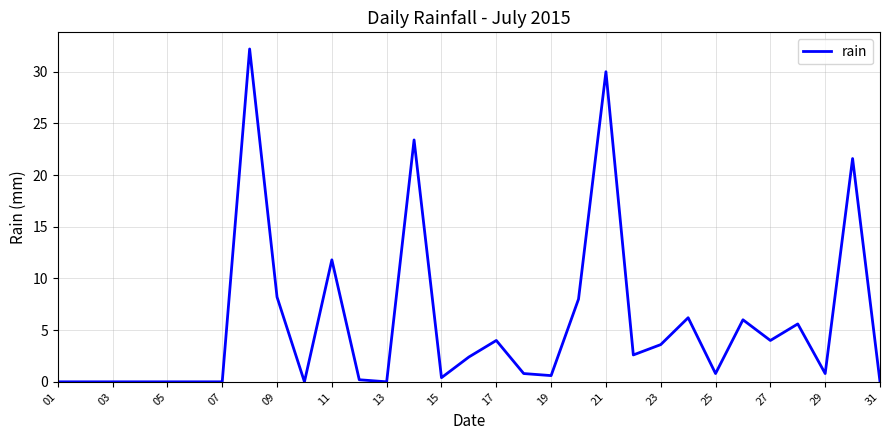

Reading right to left, list all the values displayed in this chart.

0.0	21.6	0.8	5.6	4.0	6.0	0.8	6.2	3.6	2.6	30.0	8.0	0.6	0.8	4.0	2.4	0.4	23.4	0.0	0.2	11.8	0.0	8.2	32.2	0.0	0.0	0.0	0.0	0.0	0.0	0.0